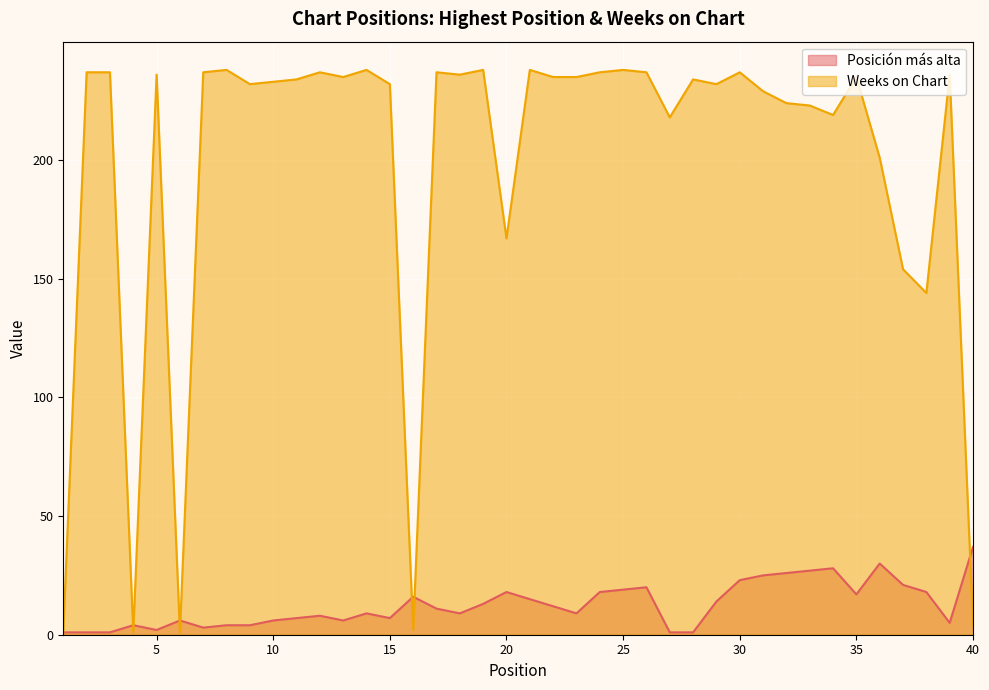

The Weeks on Chart series shows 65 at 38. True or false?

False